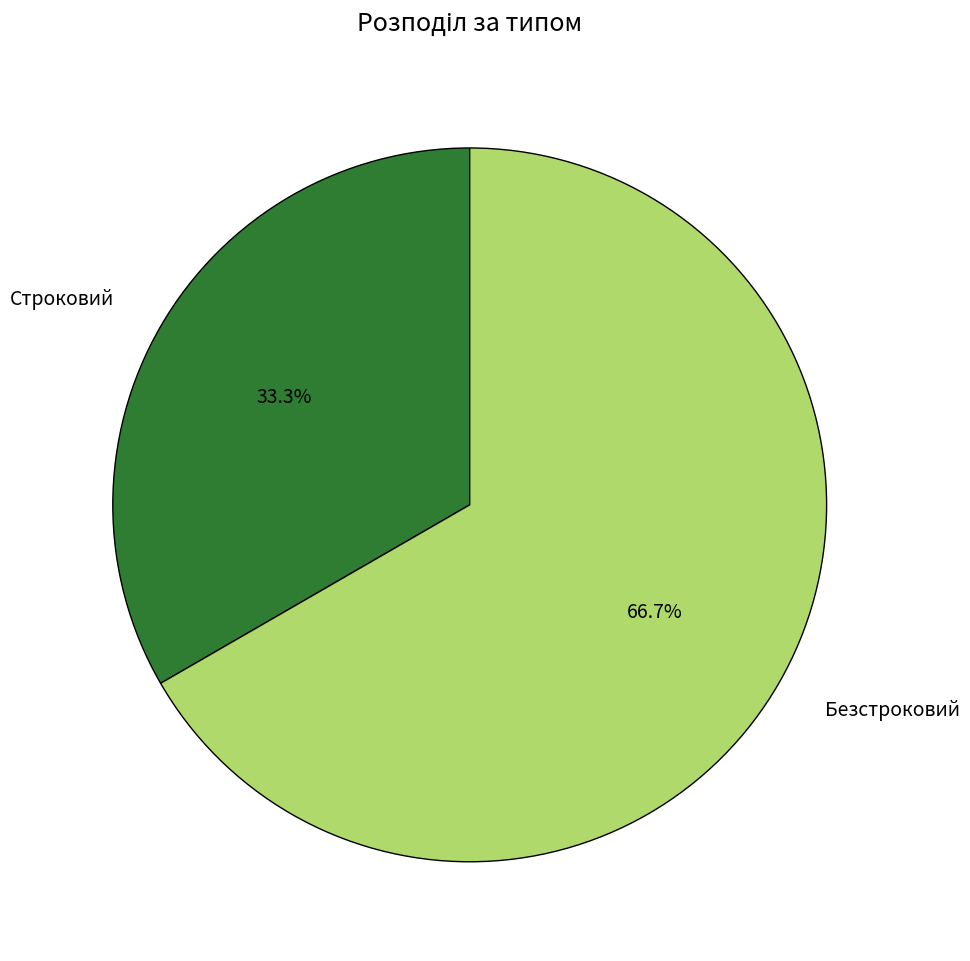

To the nearest percent, what is the average slice percentage?

50%